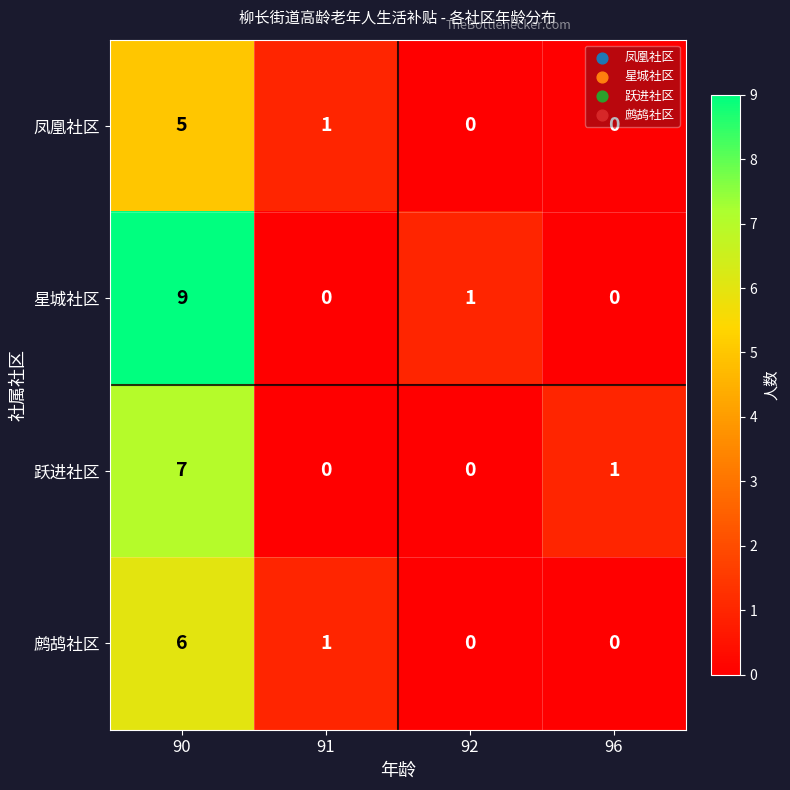

What is the difference between the maximum and minimum values in the 凤凰社区 series?

5